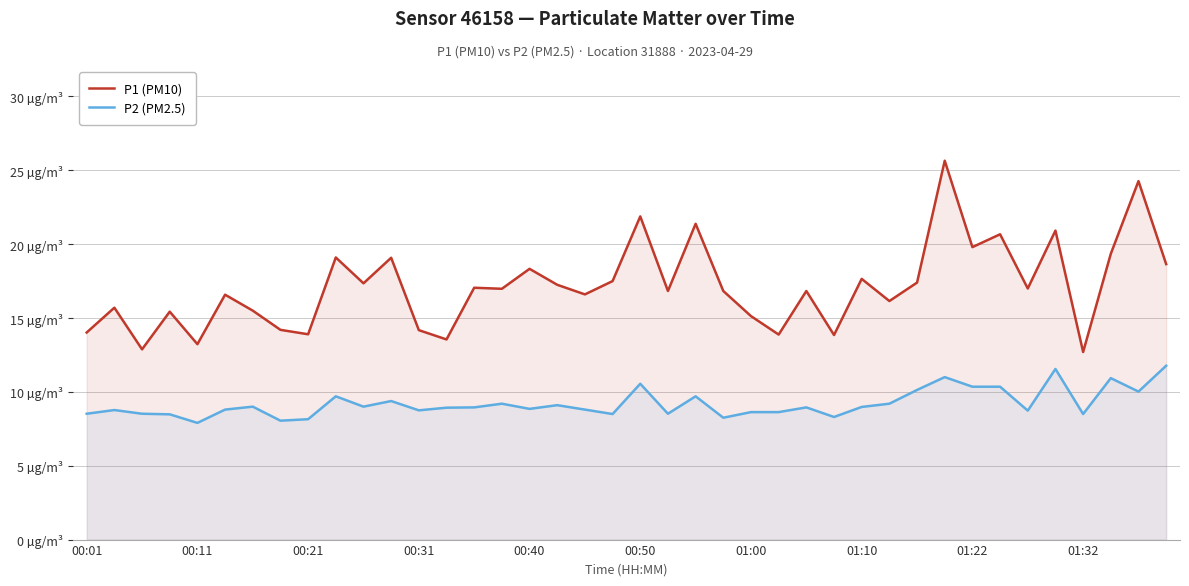

What position from the right is 01:22?

8